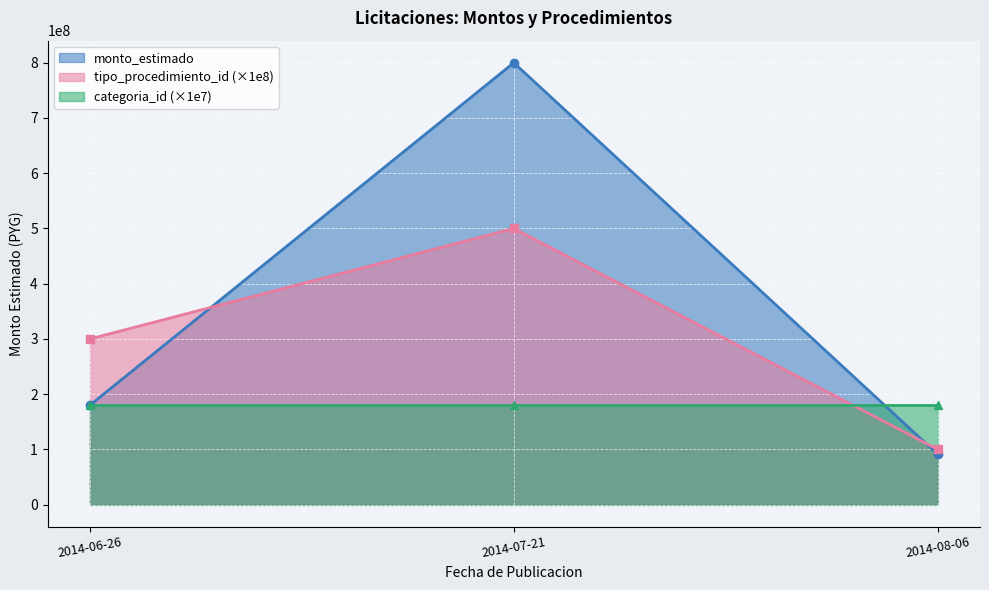

Which category has the lowest value in the monto_estimado series?

2014-08-06